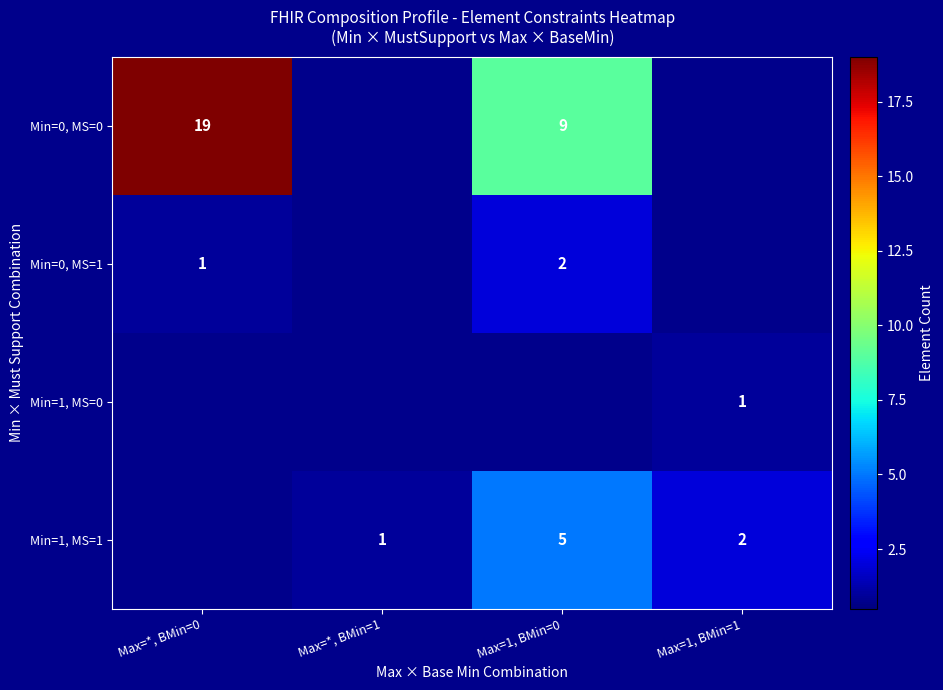

At which category is the sum across all series the highest?

Max=*, BMin=0